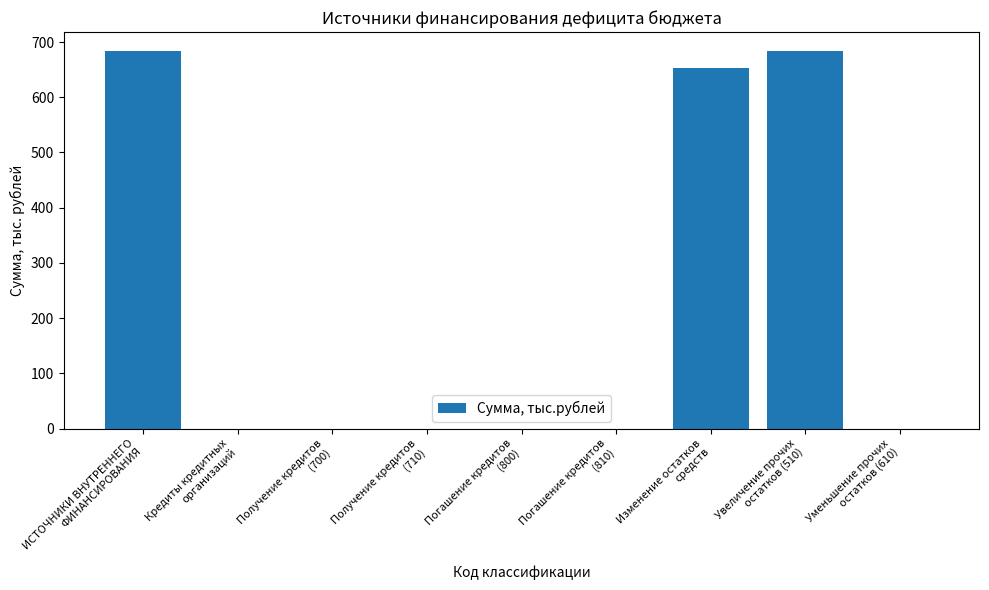

Are the bars horizontal?

No